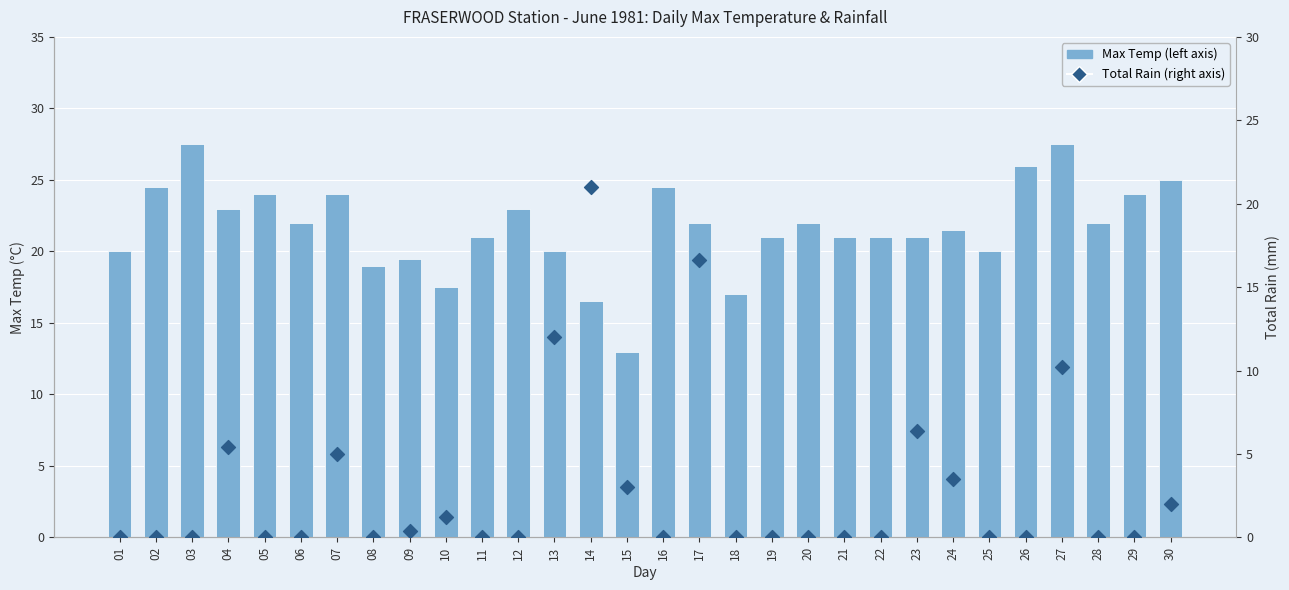

Is the value of Max Temp (left axis) at 17 greater than the value of Total Rain (right axis) at 20?

Yes